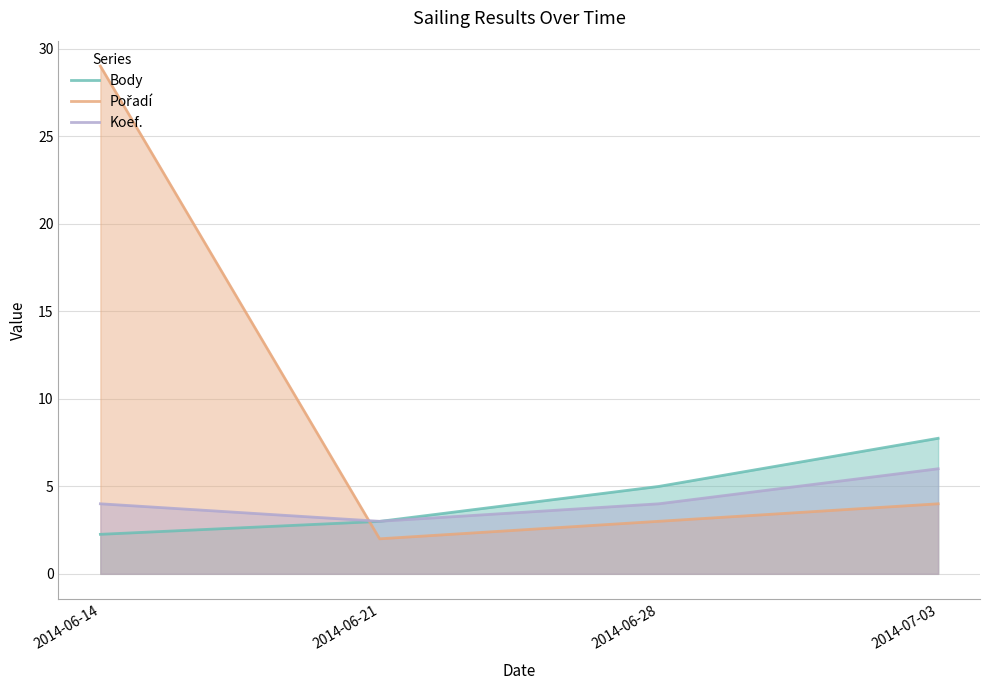

At which category is the sum across all series the highest?

2014-06-14